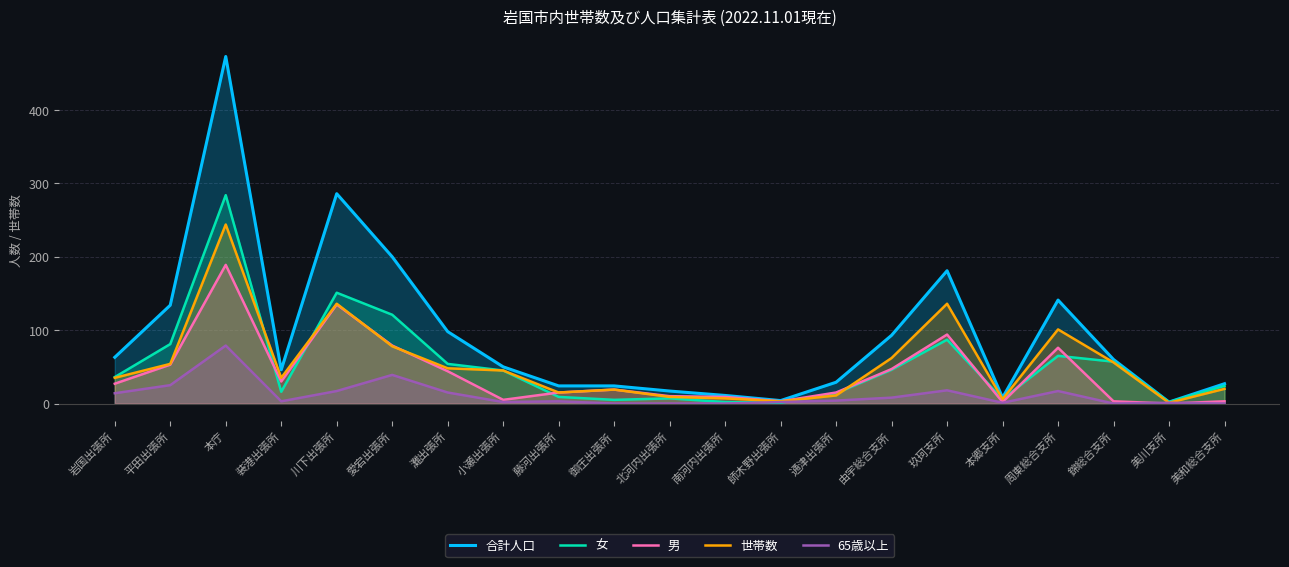

What is the total value across all series at 平田出張所?

347